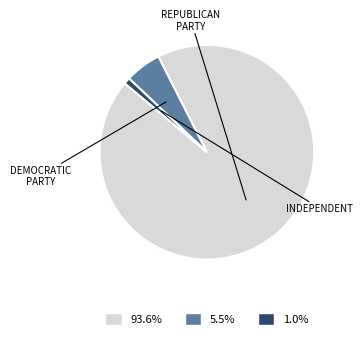

Is there any slice that represents more than half of the pie?

Yes